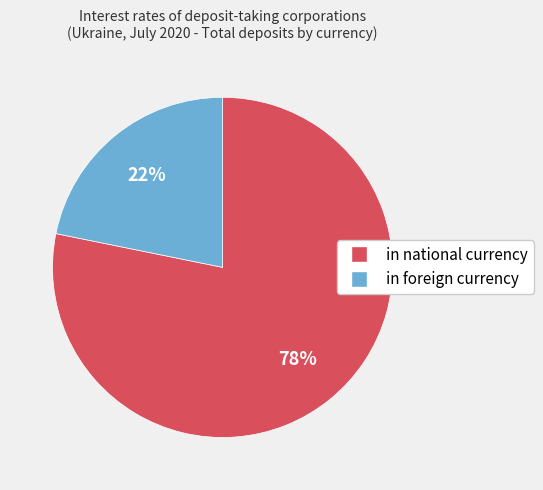

What is the majority slice?

in national currency